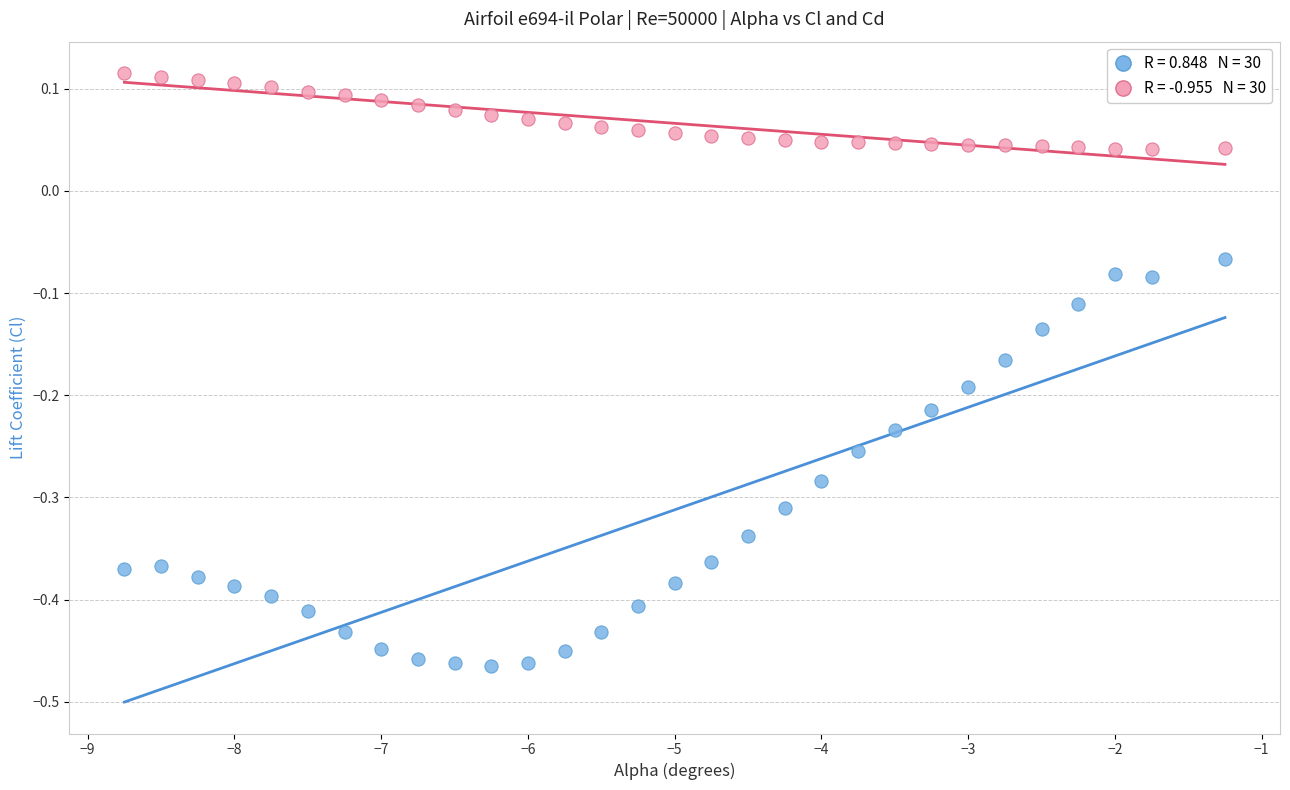

Across all data points, what is the range of Y values (max minus min)?

0.6